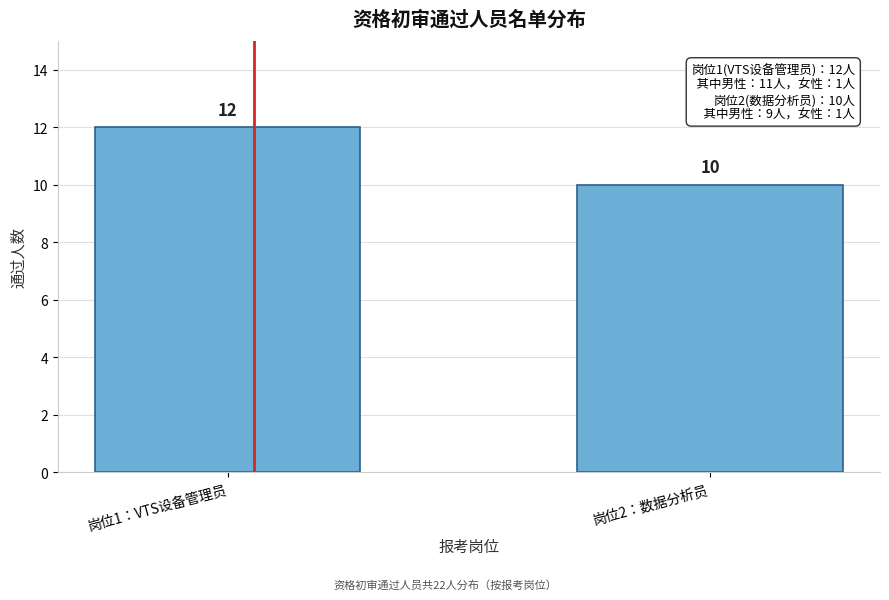

Reading right to left, list all the values displayed in this chart.

10	12